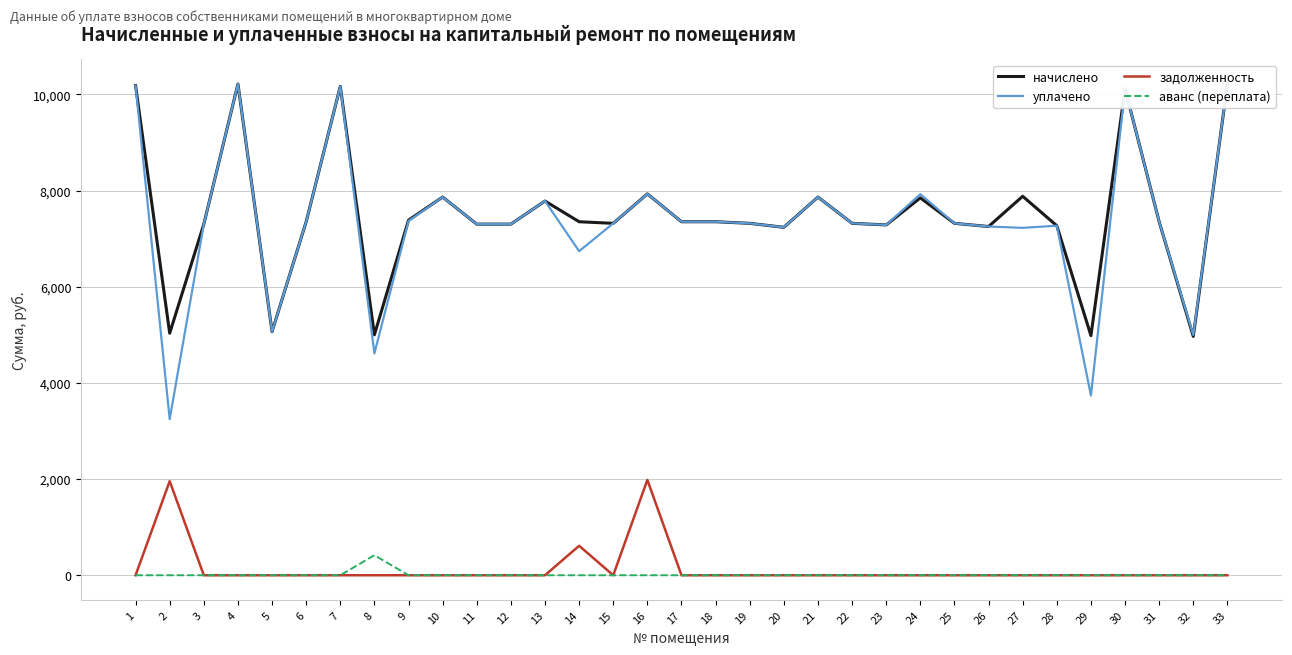

Which category has the lowest value across all series?

1